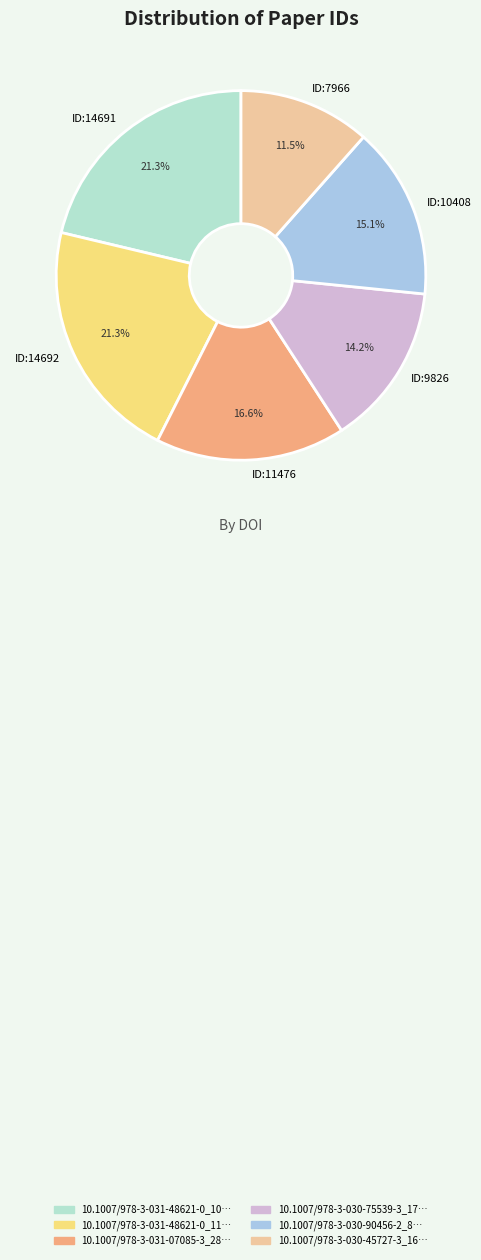

Rank the categories by value from lowest to highest.

10.1007/978-3-030-45727-3_16, 10.1007/978-3-030-75539-3_17, 10.1007/978-3-030-90456-2_8, 10.1007/978-3-031-07085-3_28, 10.1007/978-3-031-48621-0_10, 10.1007/978-3-031-48621-0_11